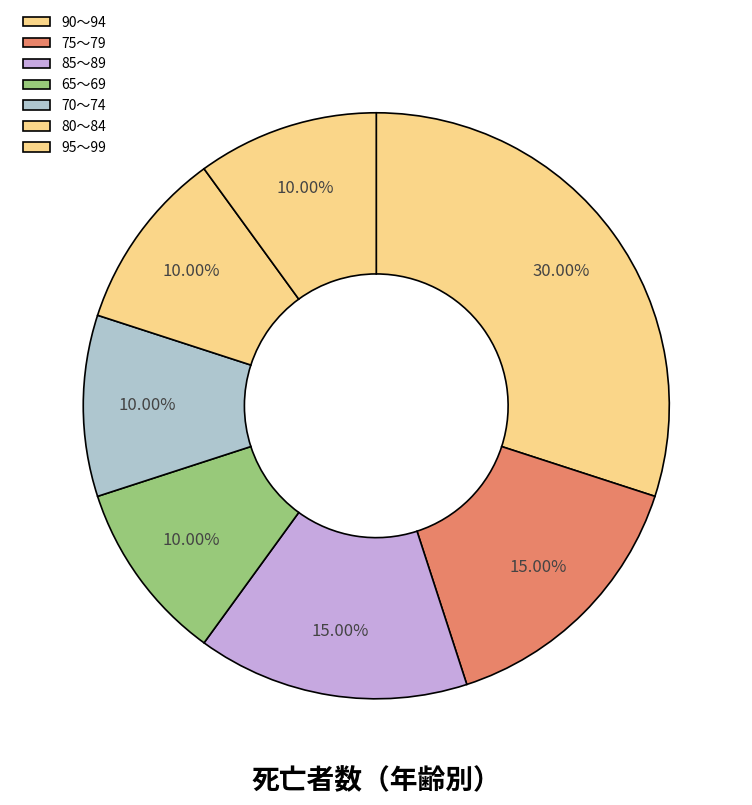

How many segments does this pie chart have?

7